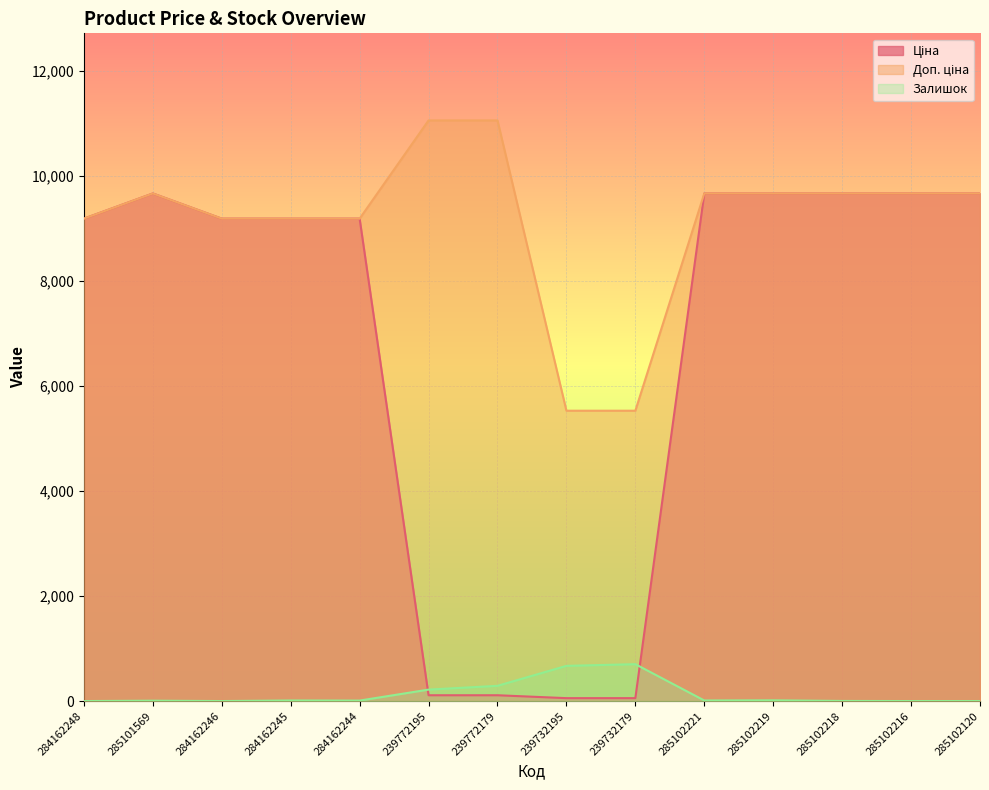

How many data points does each series have?

14